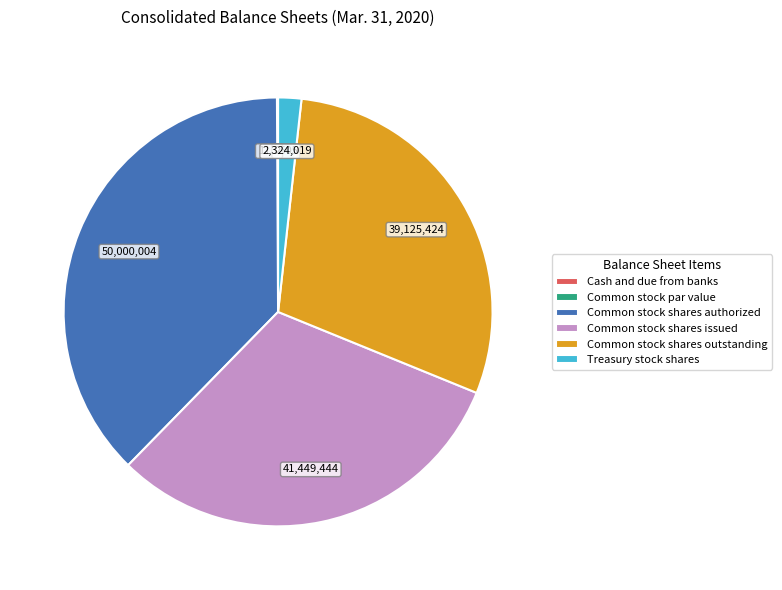

Which has a higher value, Common stock shares outstanding or Common stock shares issued?

Common stock shares issued